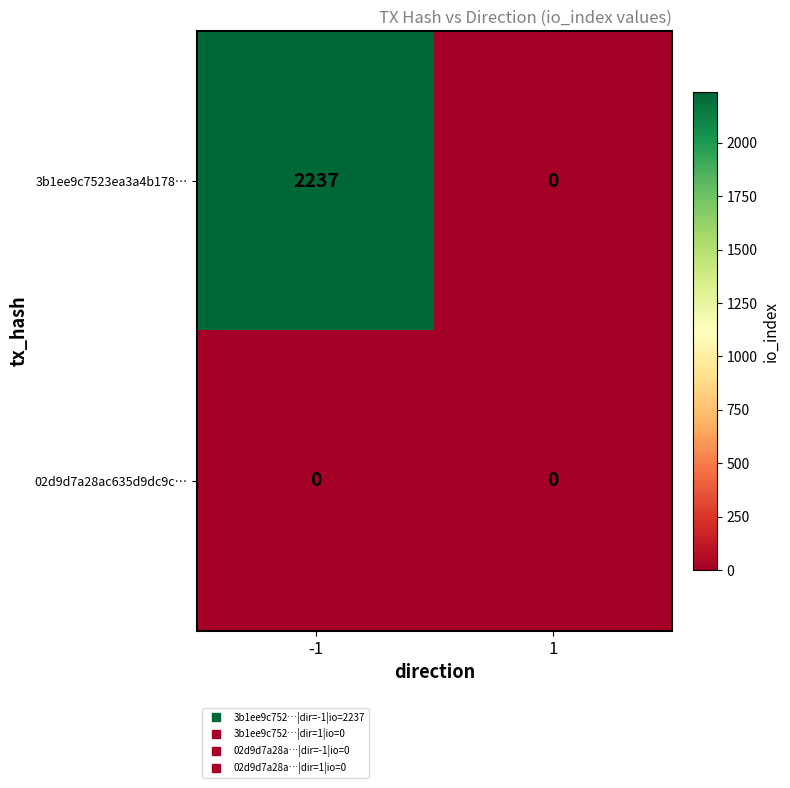

Which series has the largest total across all categories?

3b1ee9c7523ea3a4b178…